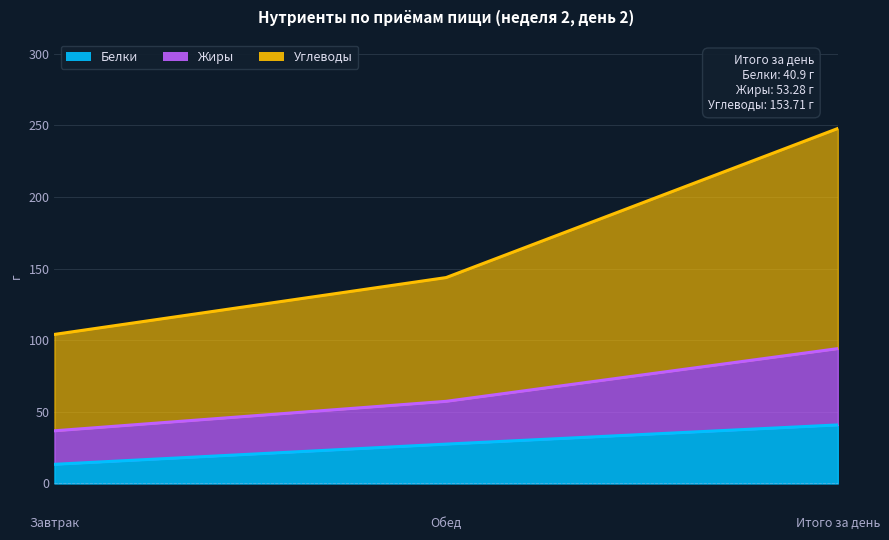

Rank the categories by Углеводы value from highest to lowest.

Итого за день, Обед, Завтрак